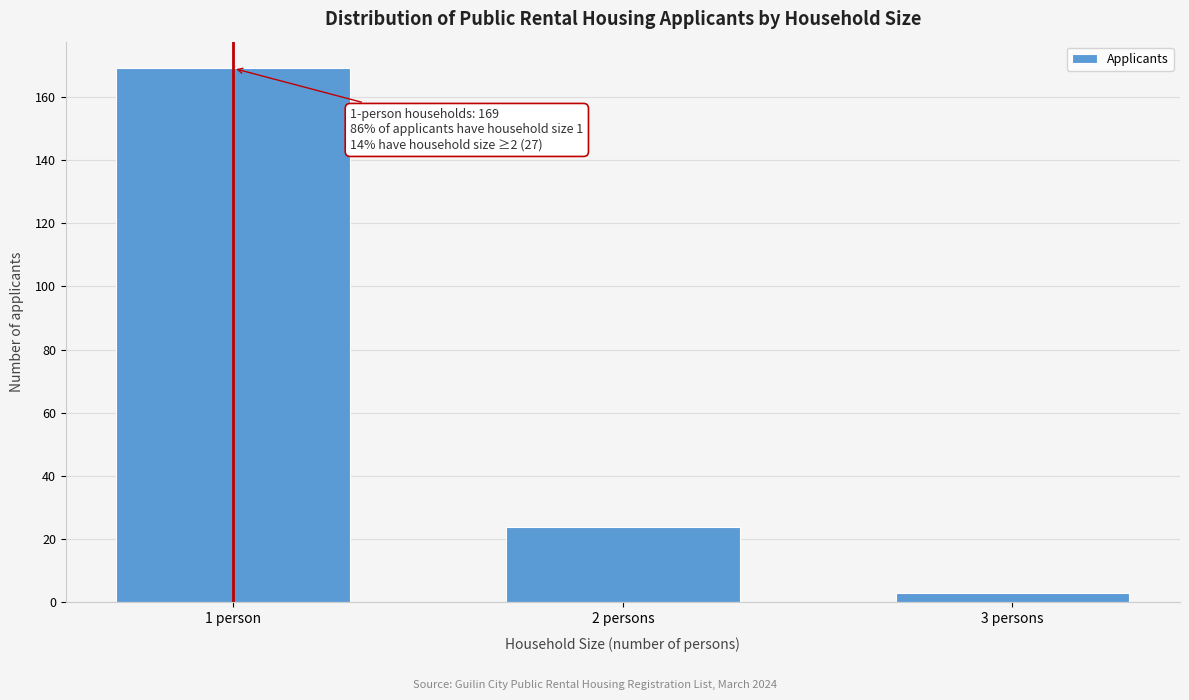

Reading right to left, list all the values displayed in this chart.

3 persons=3	2 persons=24	1 person=169